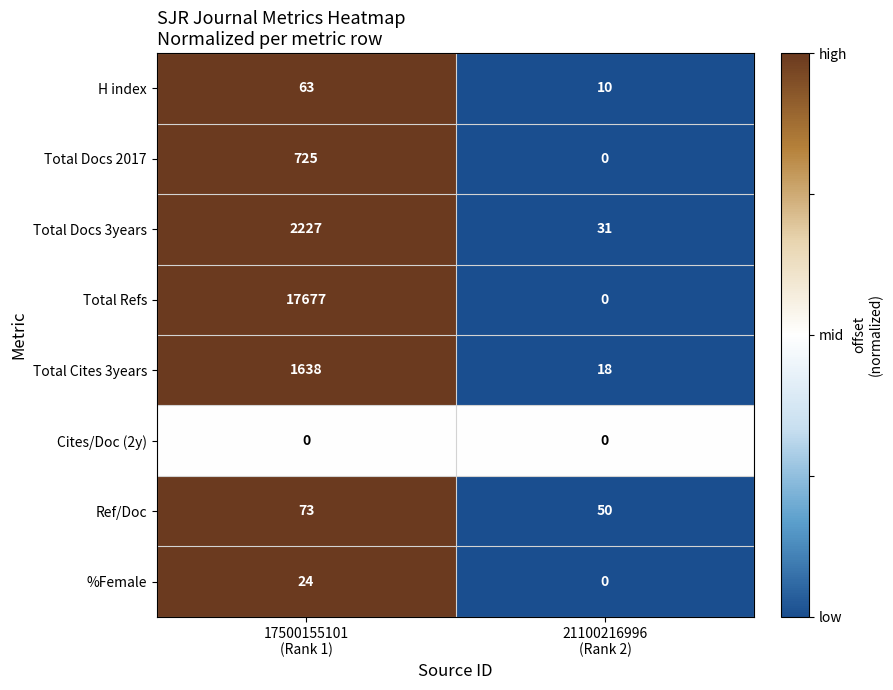

List the series in order of their peak value, highest first.

Total Refs, Total Docs 3years, Total Cites 3years, Total Docs 2017, Ref/Doc, H index, %Female, Cites/Doc (2y)